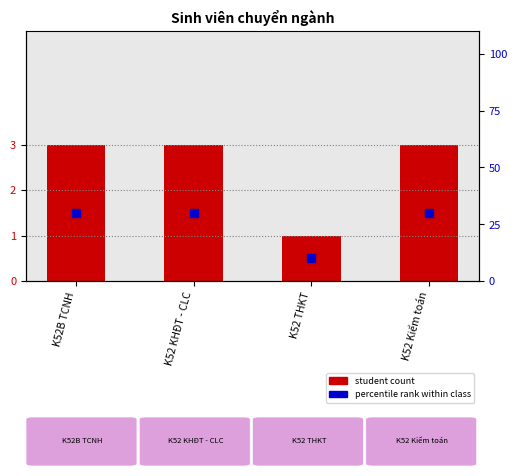

Which series has the largest total across all categories?

percentile rank